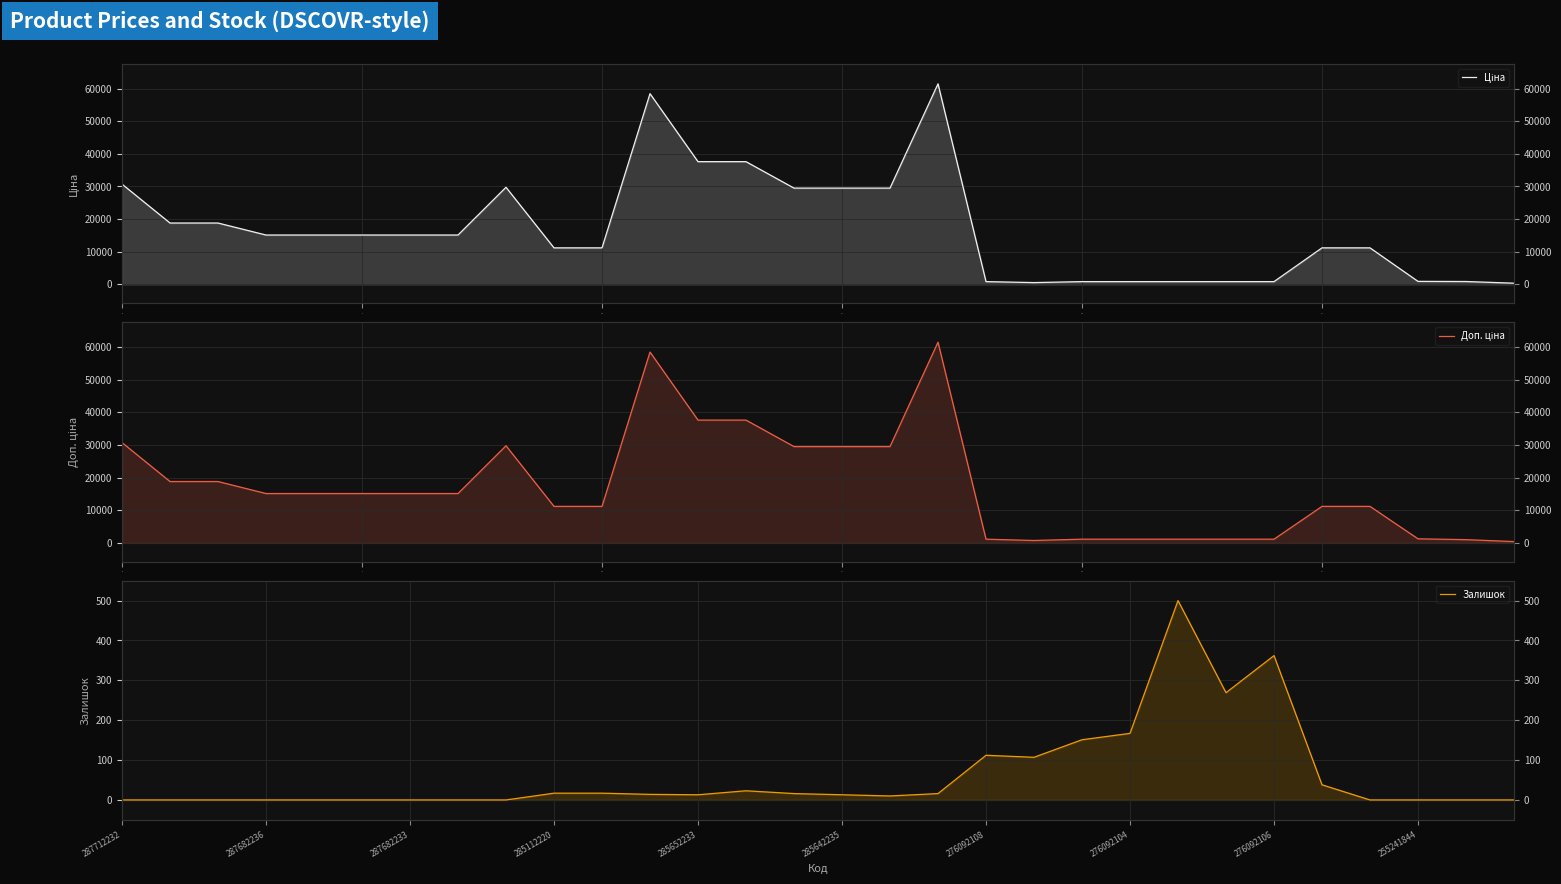

How many distinct data groups are displayed?

3